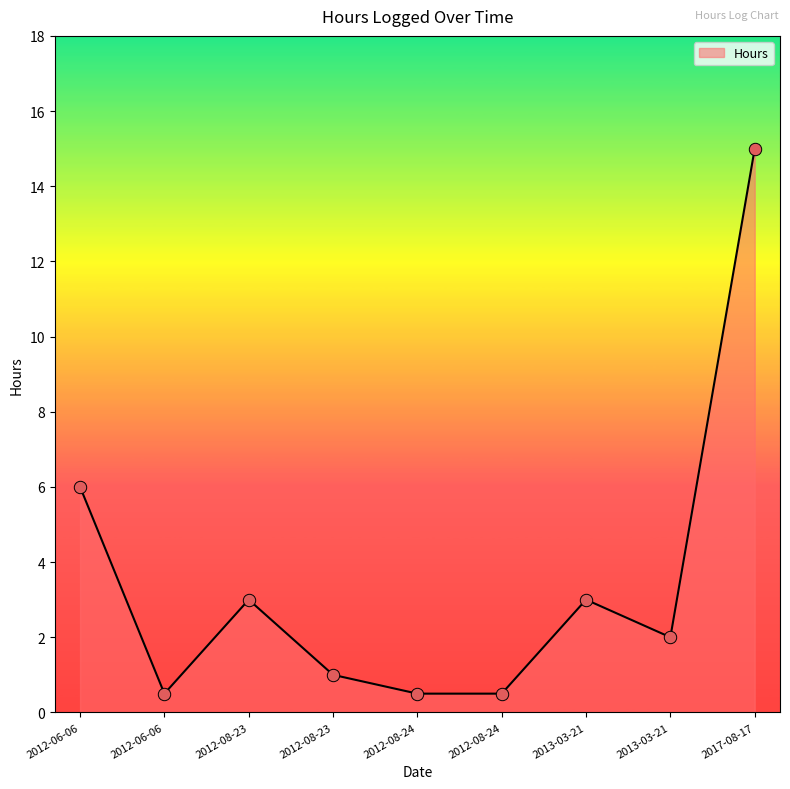

Between 2017-08-17 and 2012-08-23, which is larger?

2017-08-17